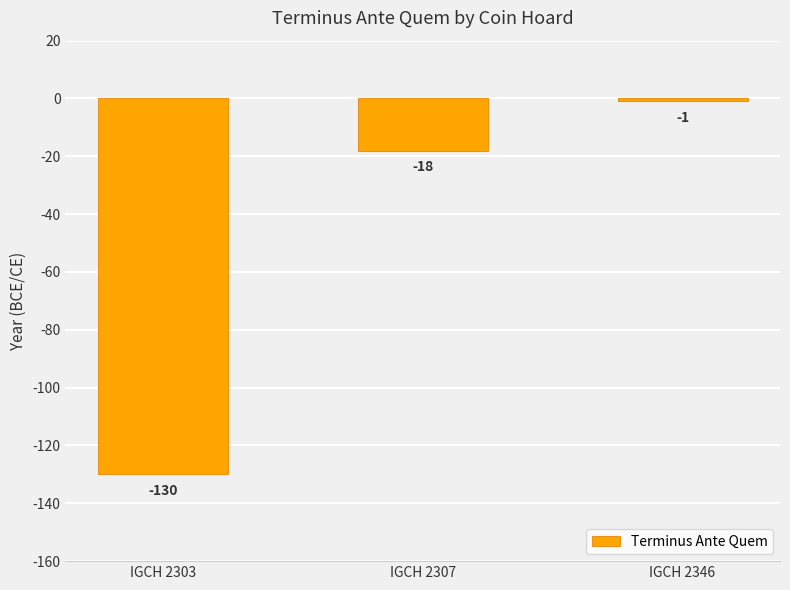

Rank the categories by value from lowest to highest.

IGCH 2303, IGCH 2307, IGCH 2346